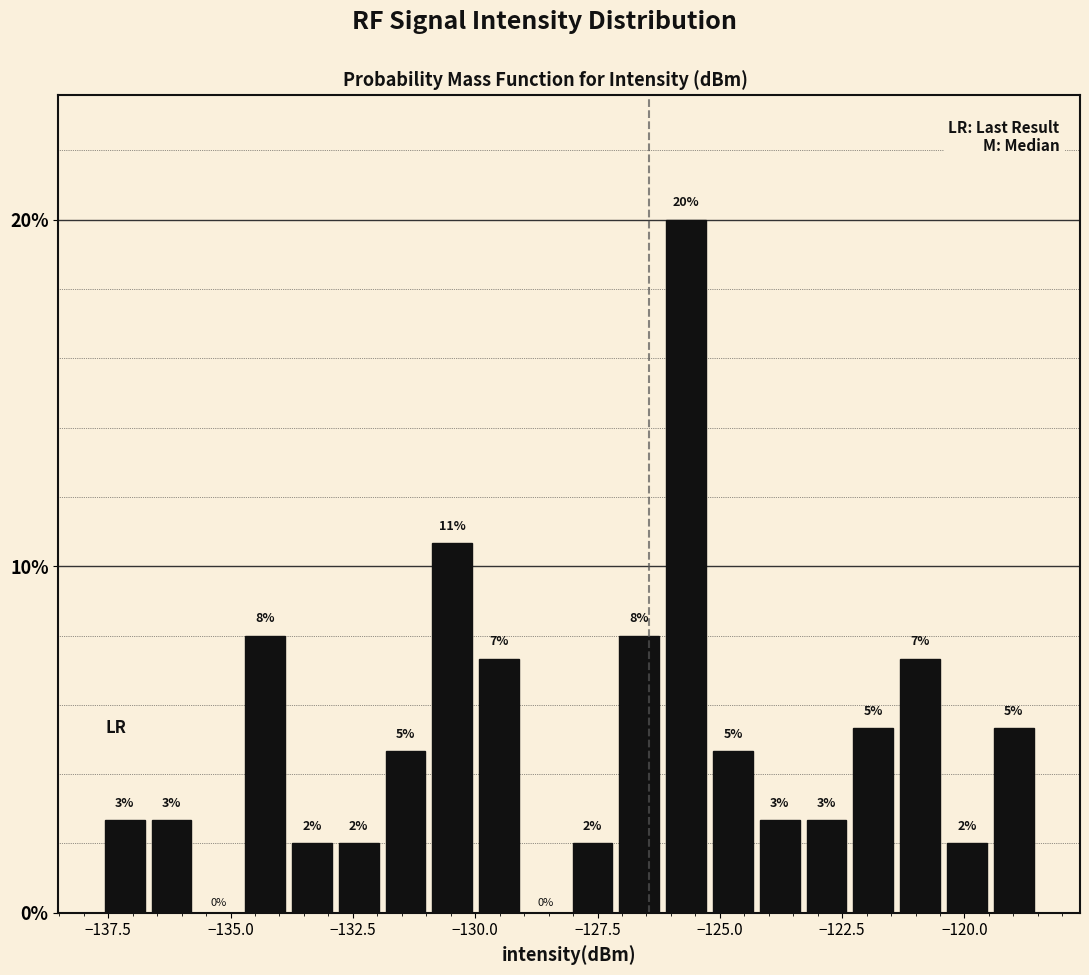

Read against the x-axis, roughly where is the centre of the tallest bar?

-125.5